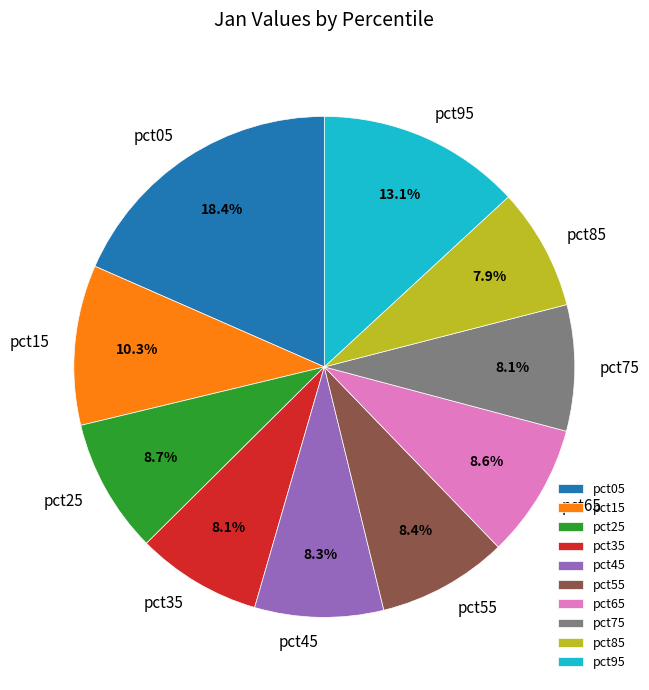

True or false: pct85 accounts for 8% of the total.

True